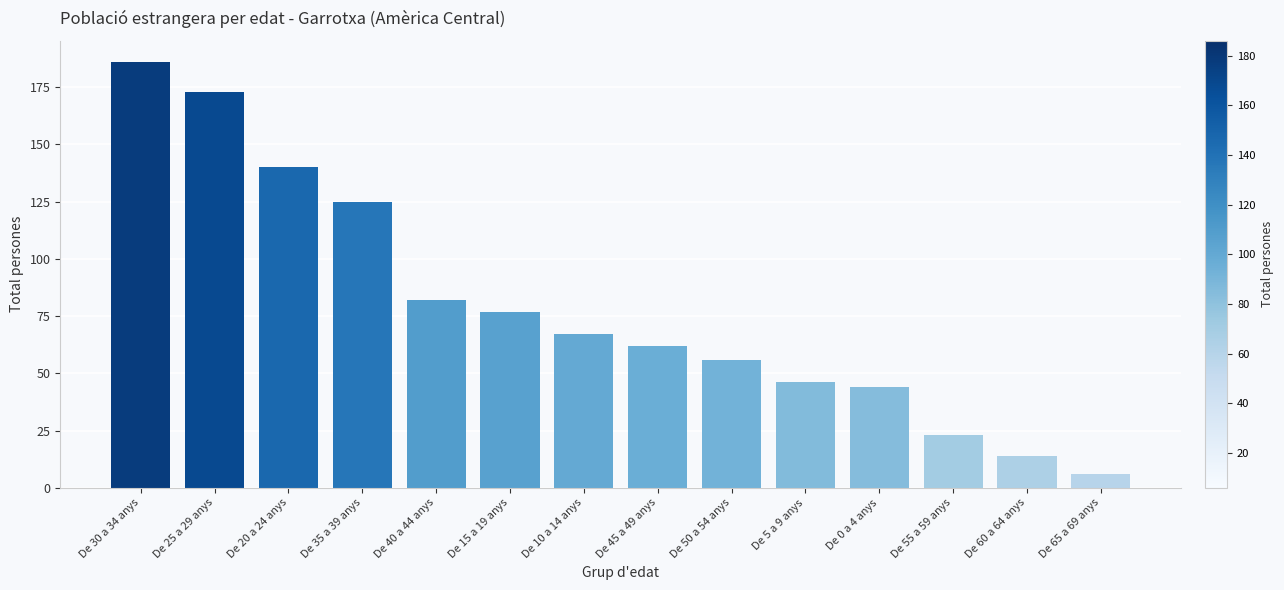

What is the change in value from De 50 a 54 anys to De 0 a 4 anys?

-12